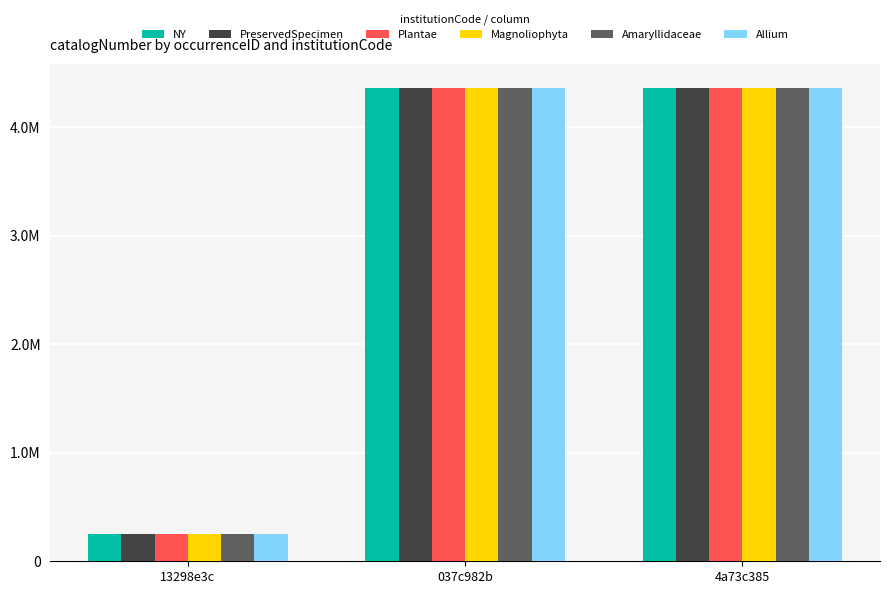

Reading left to right, extract all data points from this chart.

NY: 13298e3c=247908	037c982b=4362763	4a73c385=4362764
PreservedSpecimen: 13298e3c=247908	037c982b=4362763	4a73c385=4362764
Plantae: 13298e3c=247908	037c982b=4362763	4a73c385=4362764
Magnoliophyta: 13298e3c=247908	037c982b=4362763	4a73c385=4362764
Amaryllidaceae: 13298e3c=247908	037c982b=4362763	4a73c385=4362764
Allium: 13298e3c=247908	037c982b=4362763	4a73c385=4362764